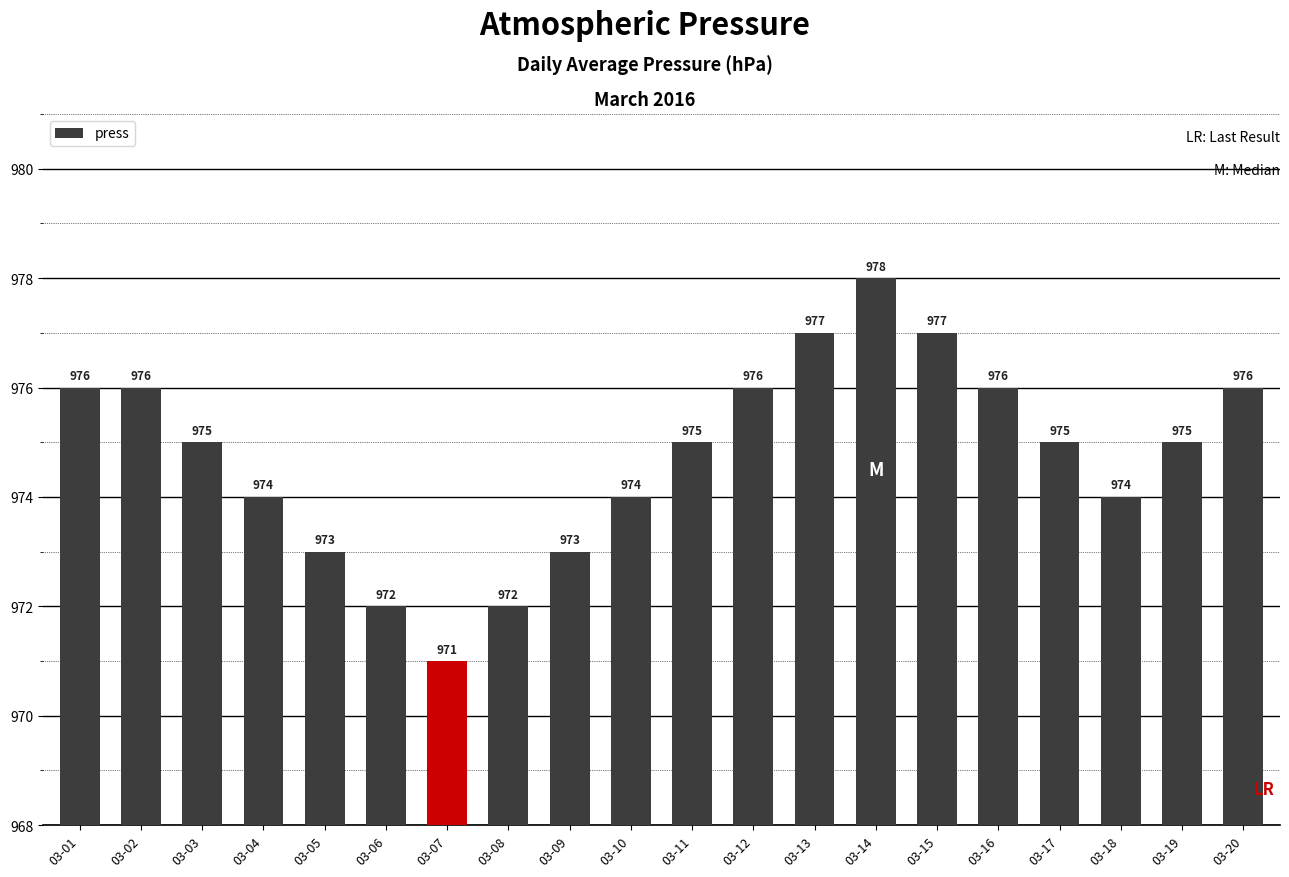

What is the smallest value displayed?

971